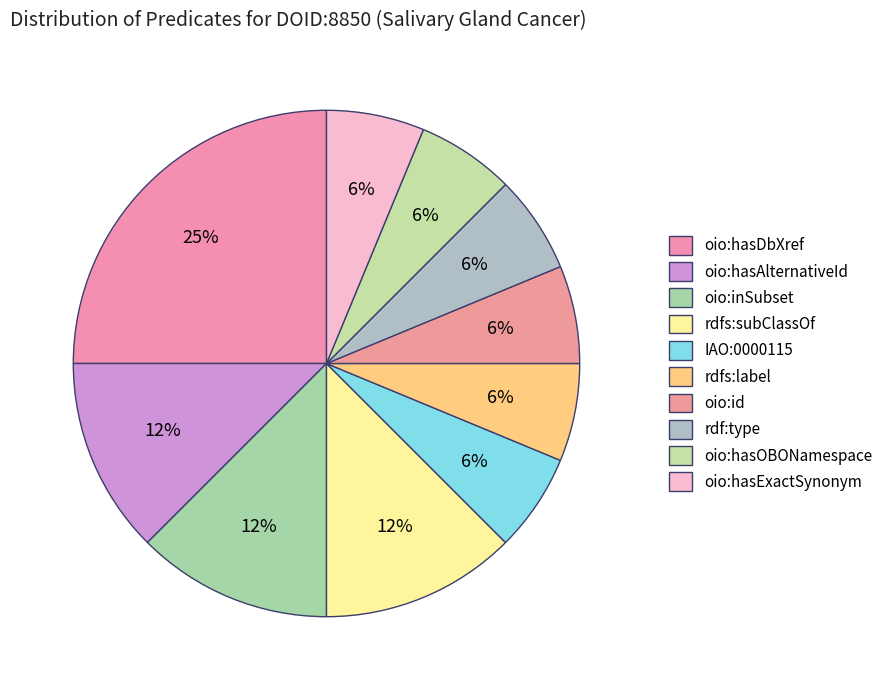

Is there a majority slice in this chart?

No